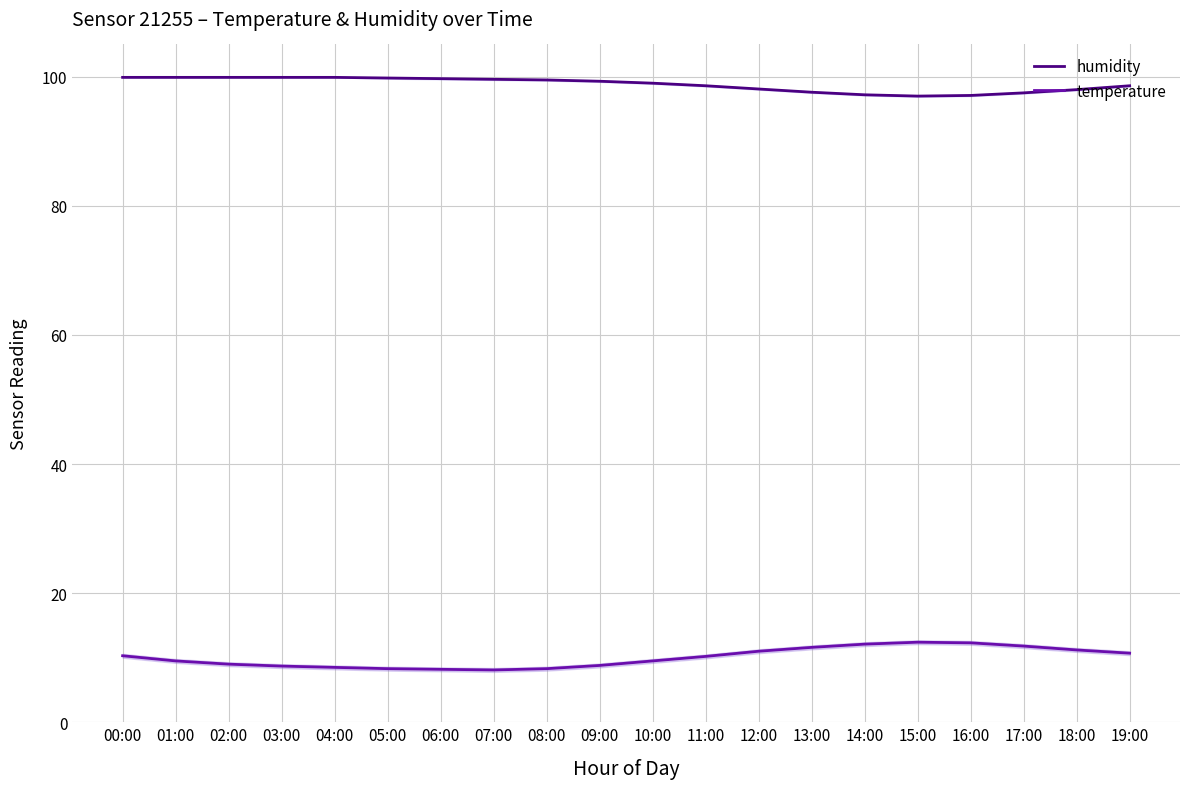

At which category is the sum across all series the highest?

00:00